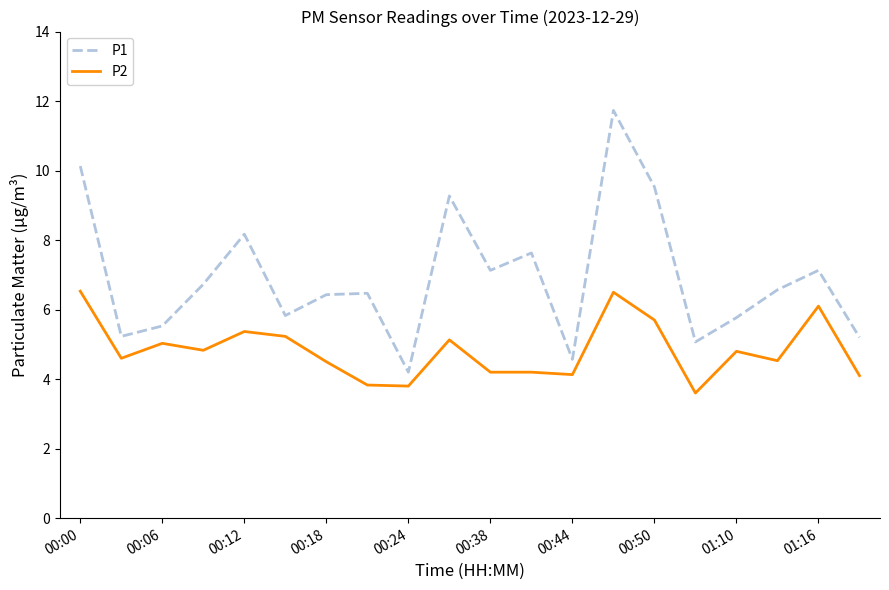

Which series has the widest spread of values?

P1